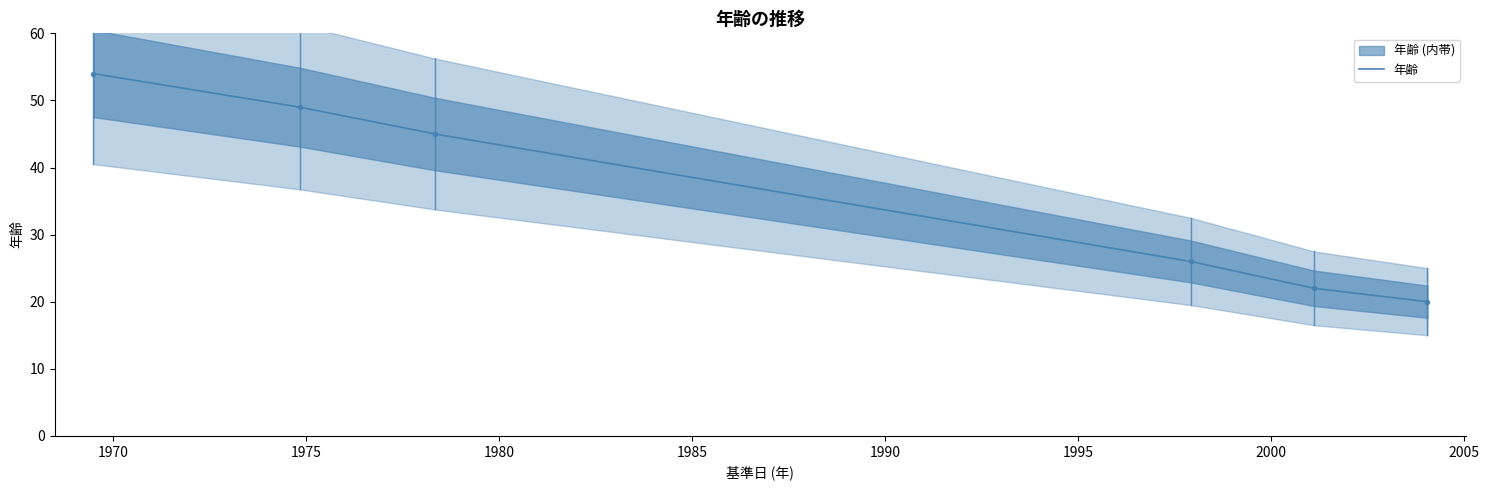

What is the value of the 1st point from the left?

54